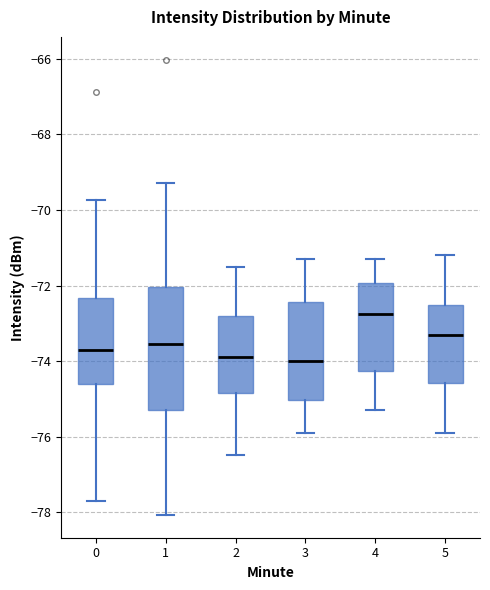

Comparing the boxes themselves (not the whiskers), which one is the tallest?

1